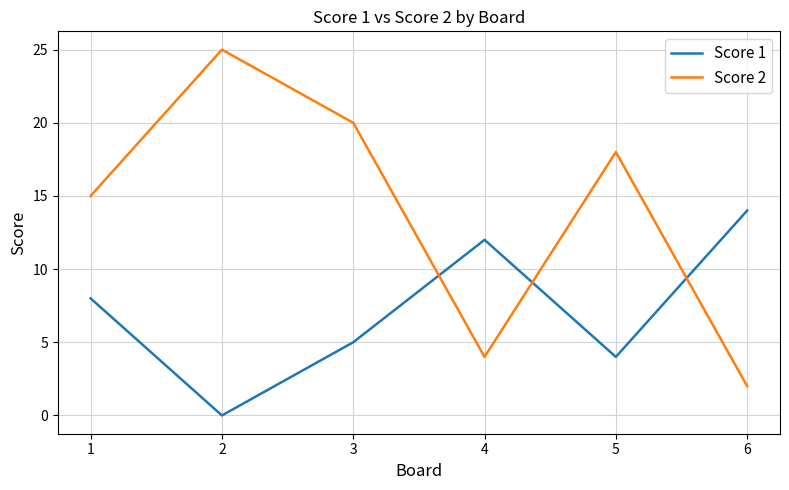

Which series has the largest total across all categories?

Score 2